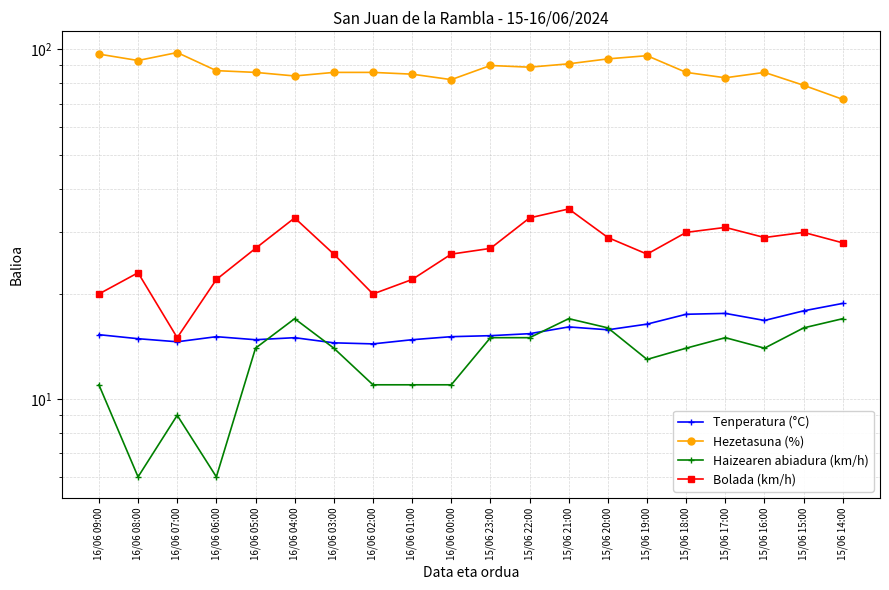

At which category is the sum across all series the highest?

15/06 21:00